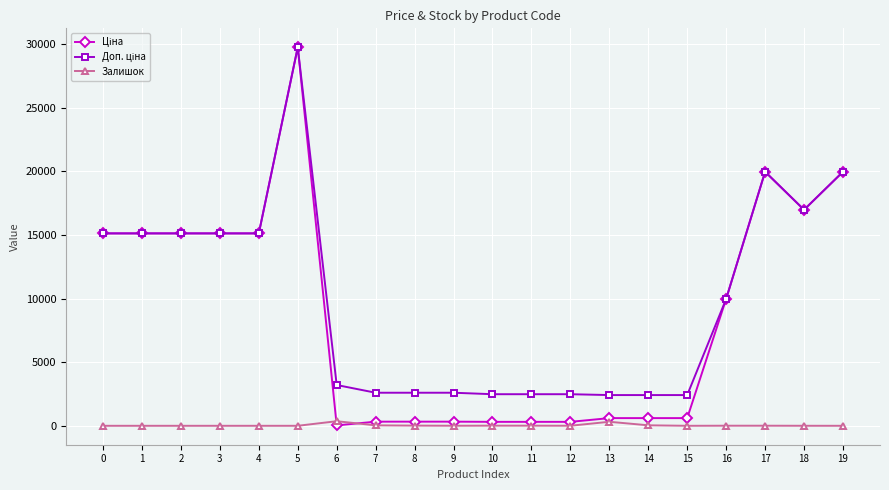

At which category is the sum across all series the highest?

5